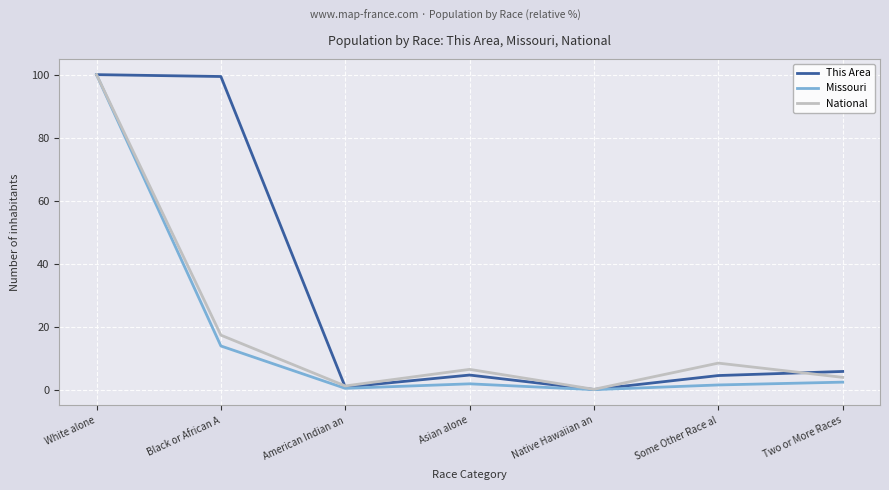

What is the spread (max minus min) of values at Black or African A?

85.4